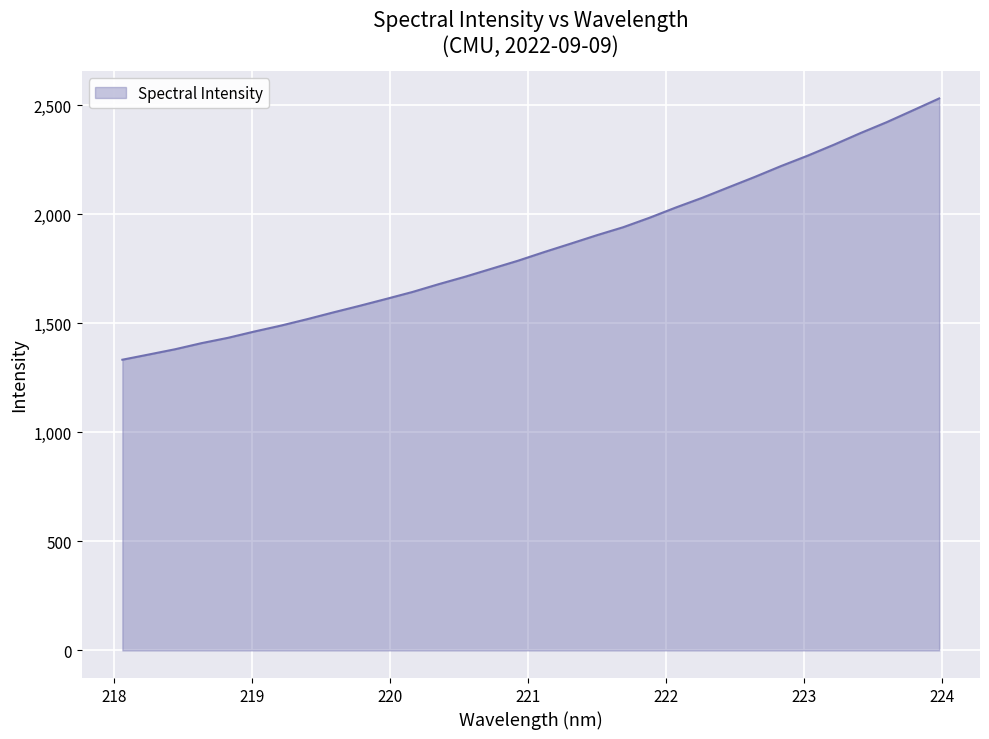

What is the difference between the maximum and minimum values?

1198.2